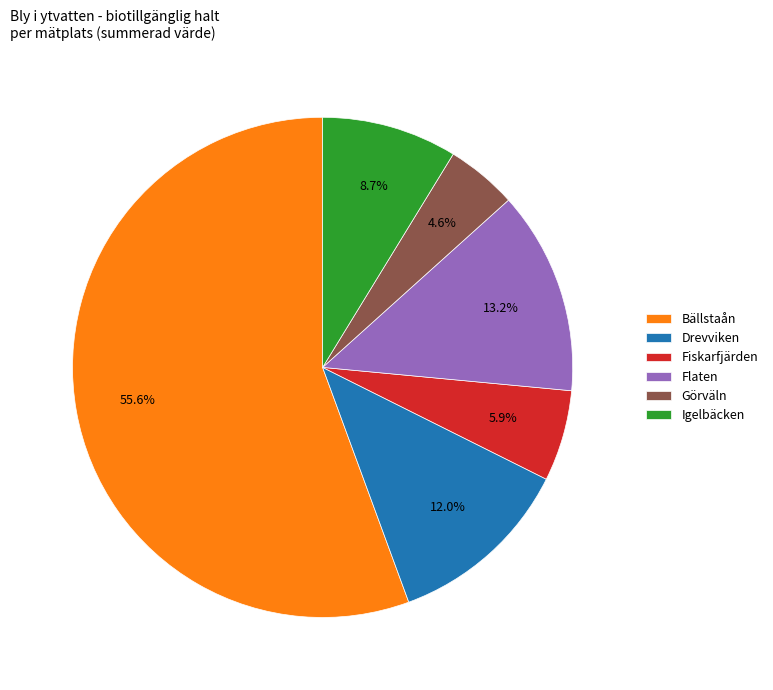

How much of the chart is everything except Fiskarfjärden?

94.1%